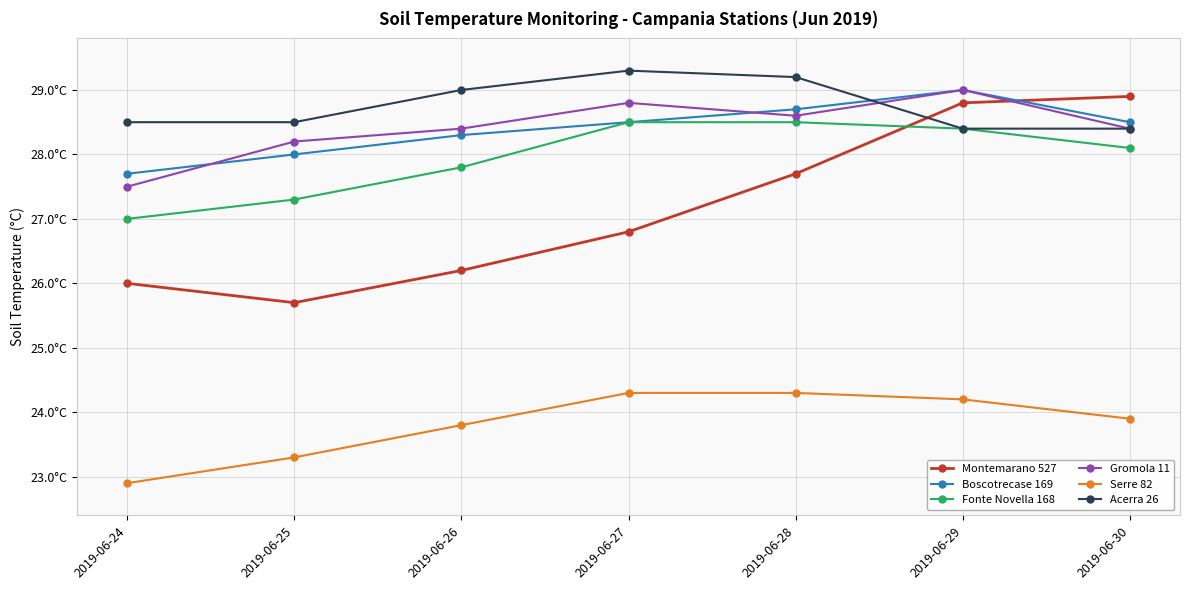

At 2019-06-30, list the series in order from smallest to largest.

Serre 82, Fonte Novella 168, Gromola 11, Acerra 26, Boscotrecase 169, Montemarano 527